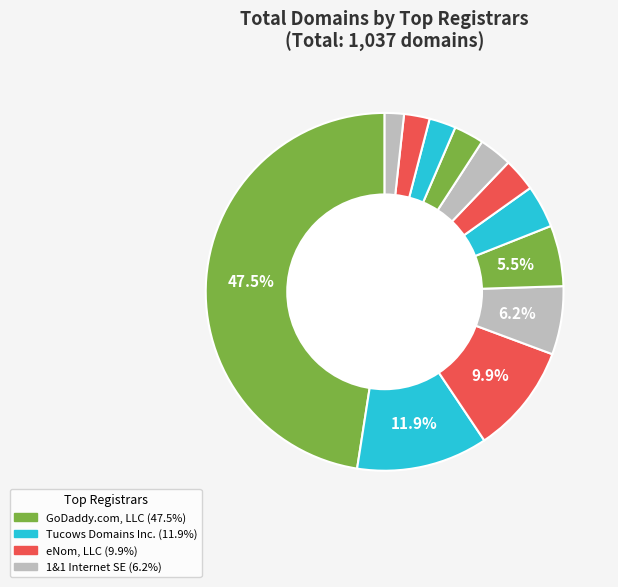

How many slices are in this pie chart?

12